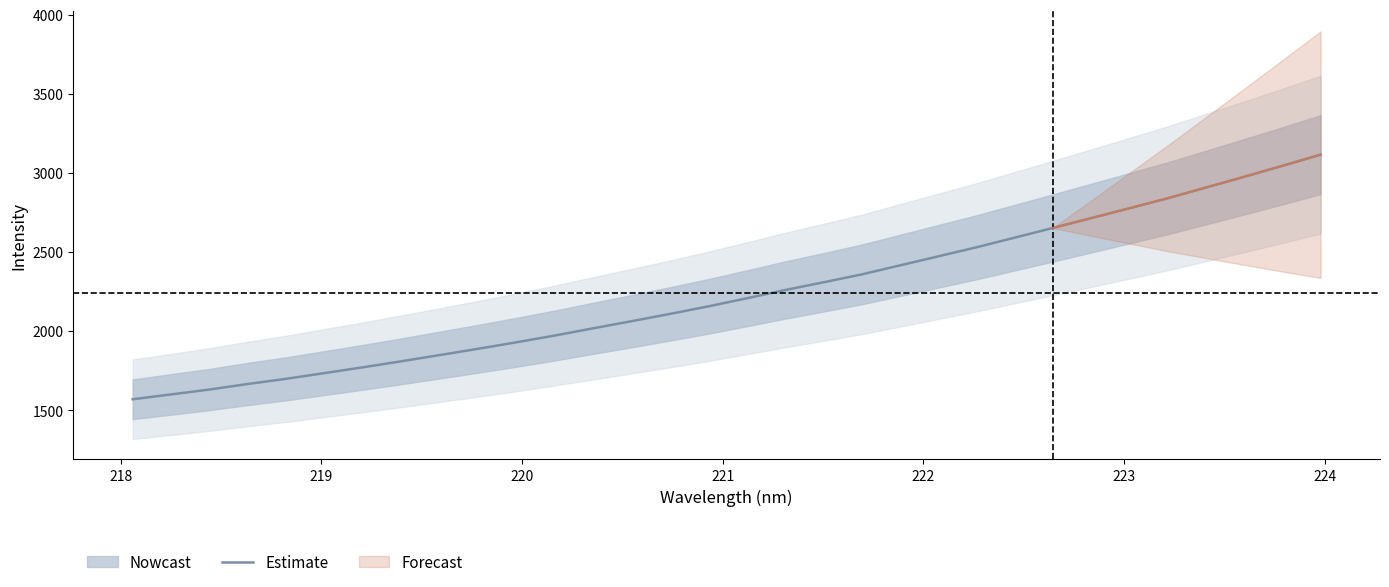

What is the sum of all values?

71661.0